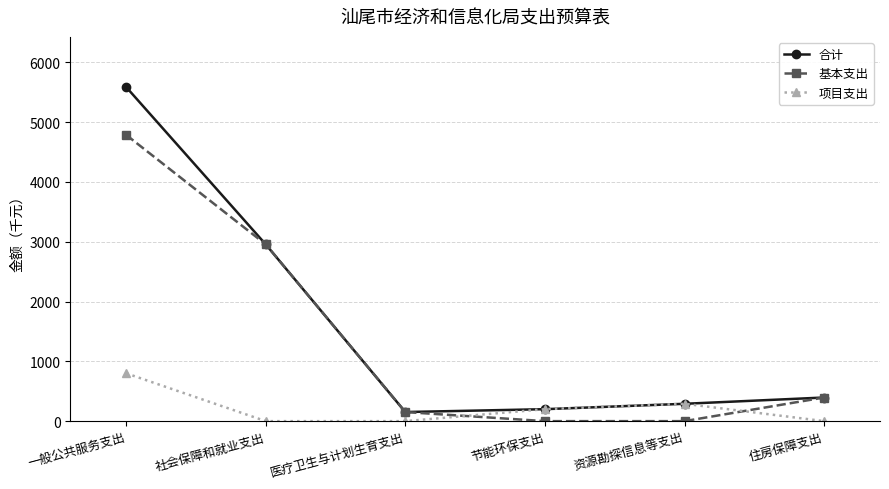

At which category is the sum across all series the highest?

一般公共服务支出